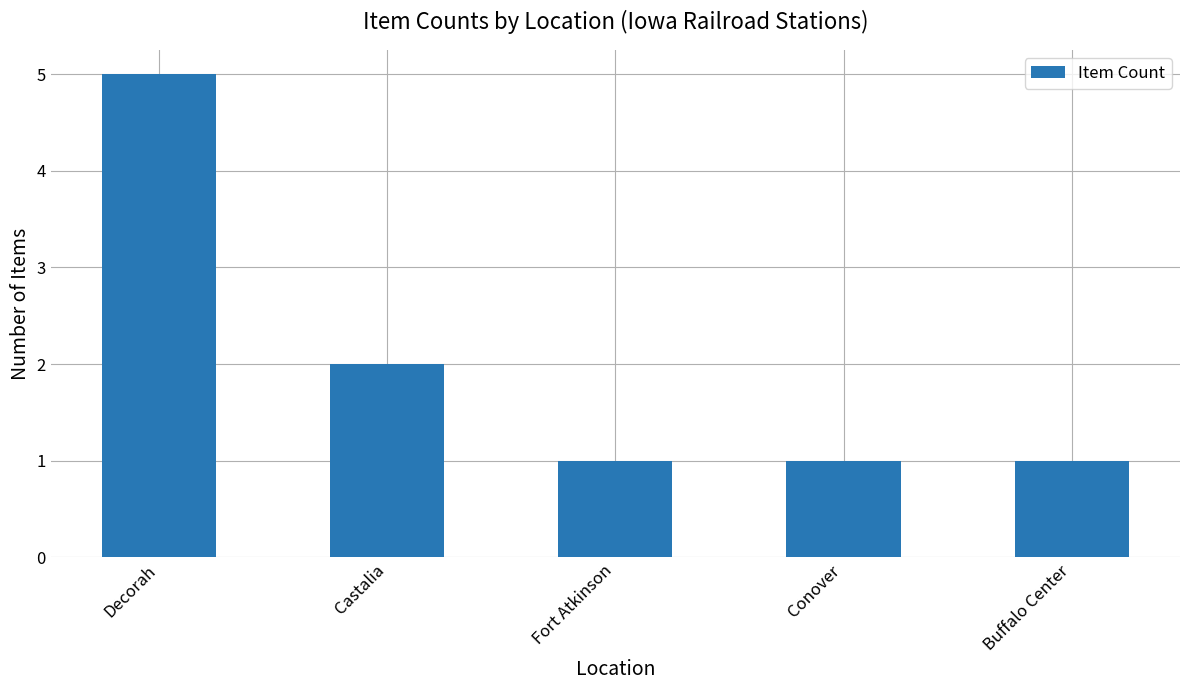

What is the change in value from Decorah to Fort Atkinson?

-4